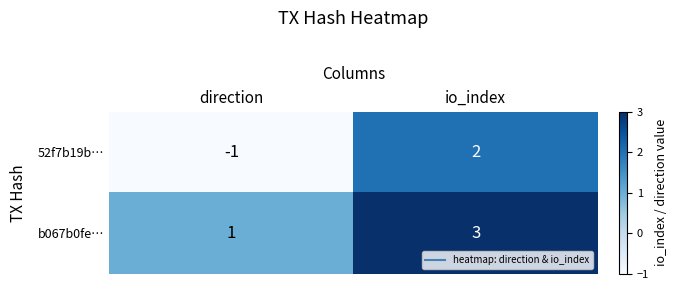

At which label does 52f7b19b… reach its minimum?

direction